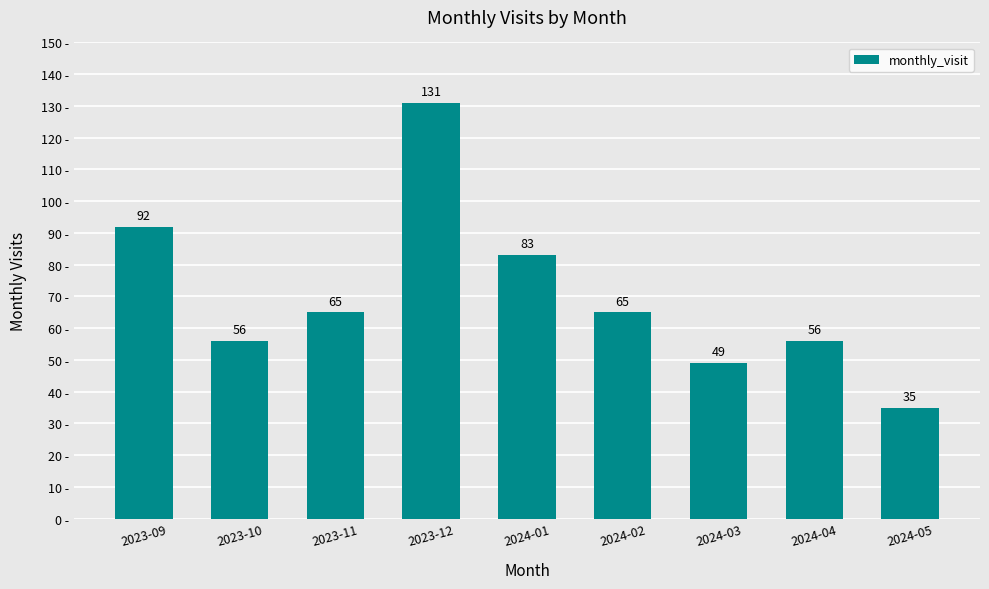

Which label corresponds to the largest value in the chart?

2023-12